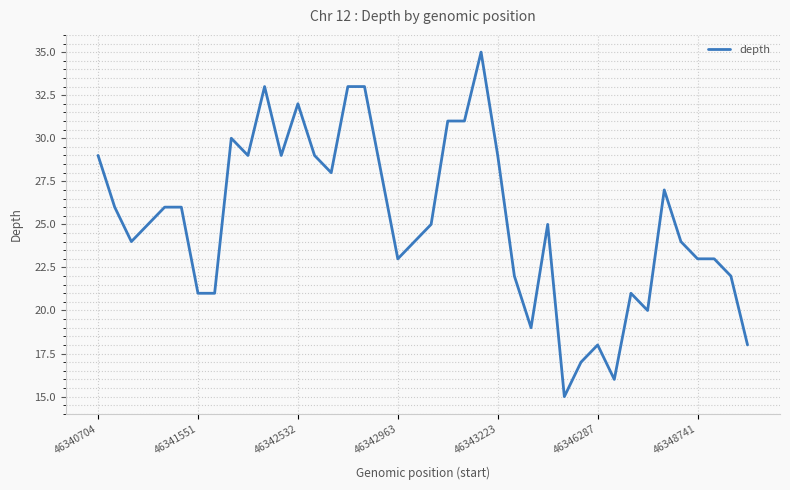

What is the minimum value shown in the chart?

15